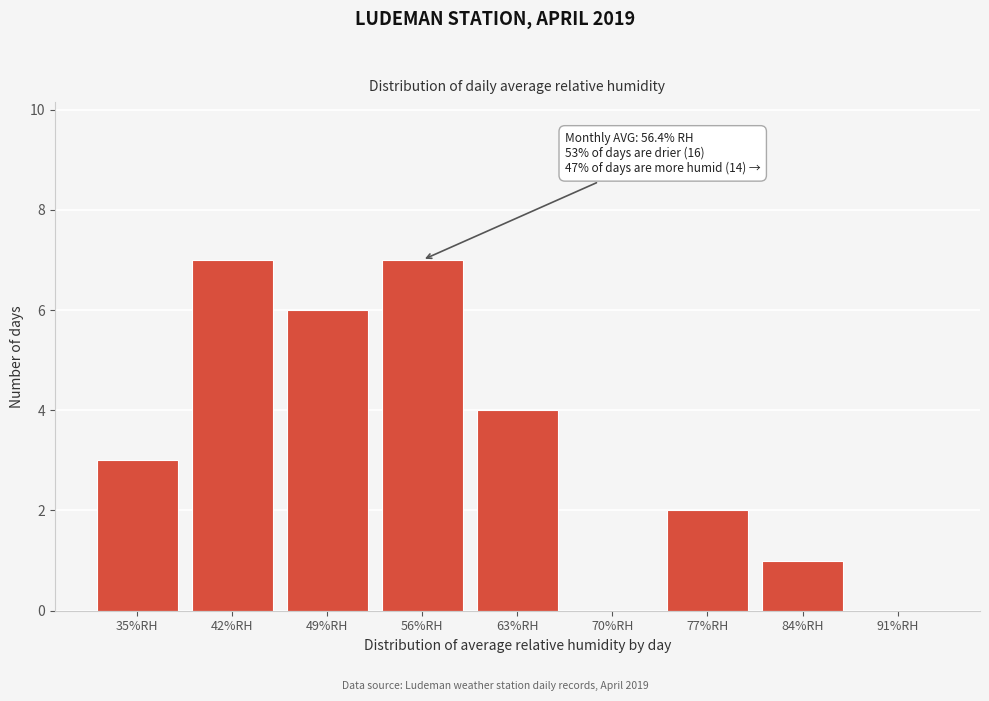

Reading left to right, extract all data points from this chart.

35%RH=3	42%RH=7	49%RH=6	56%RH=7	63%RH=4	70%RH=0	77%RH=2	84%RH=1	91%RH=0